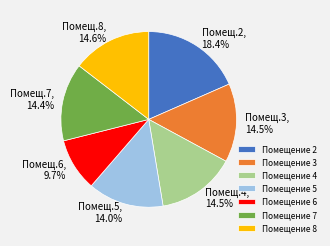

Between Помещение 2 and Помещение 5, which is larger?

Помещение 2